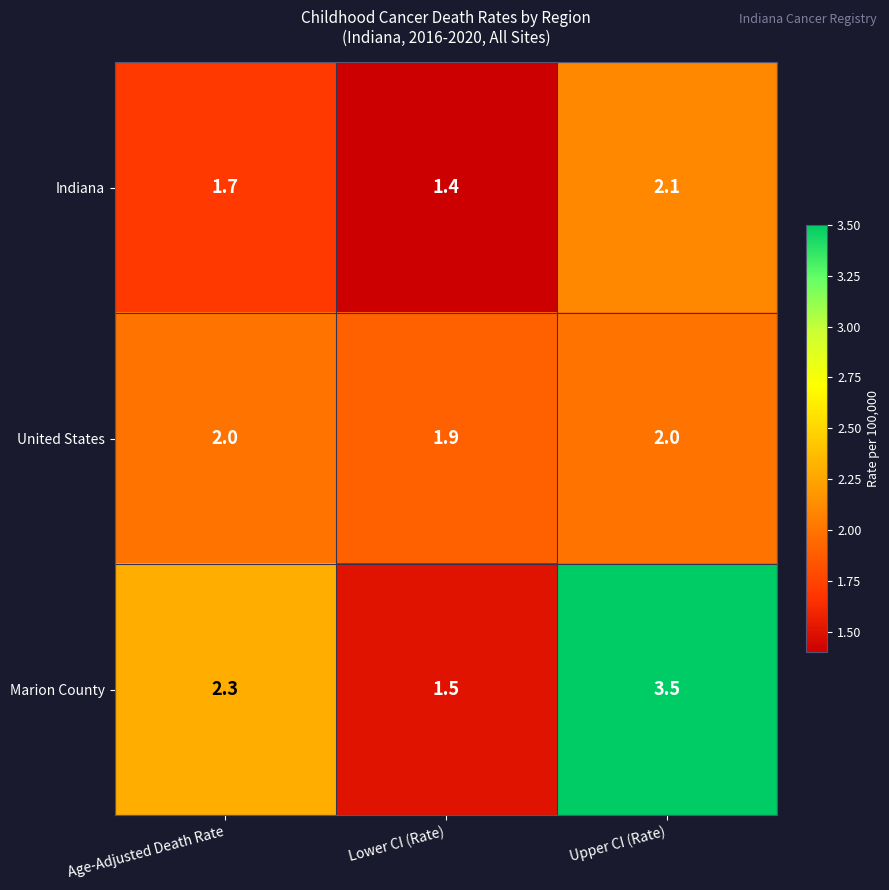

What is the sum of the Marion County values at Age-Adjusted Death Rate and Upper CI (Rate)?

5.8